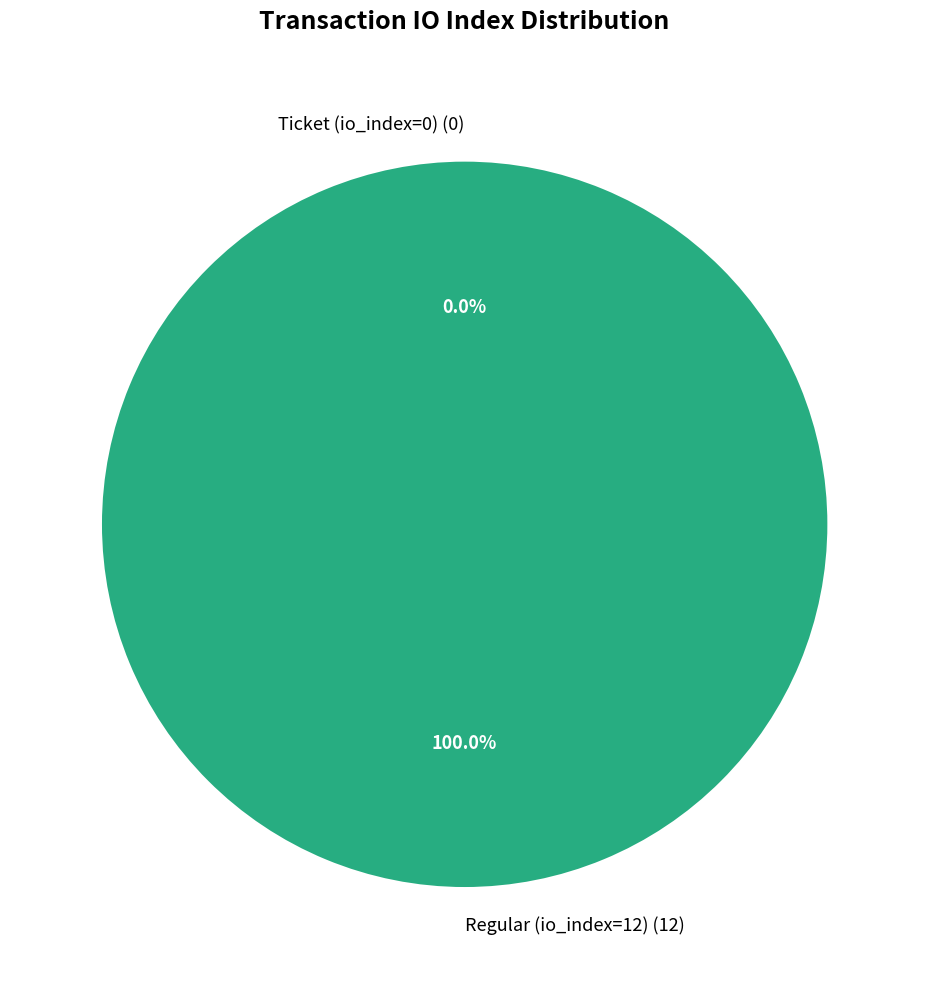

What percentage is the Regular (io_index=12) slice, to the nearest percent?

100%